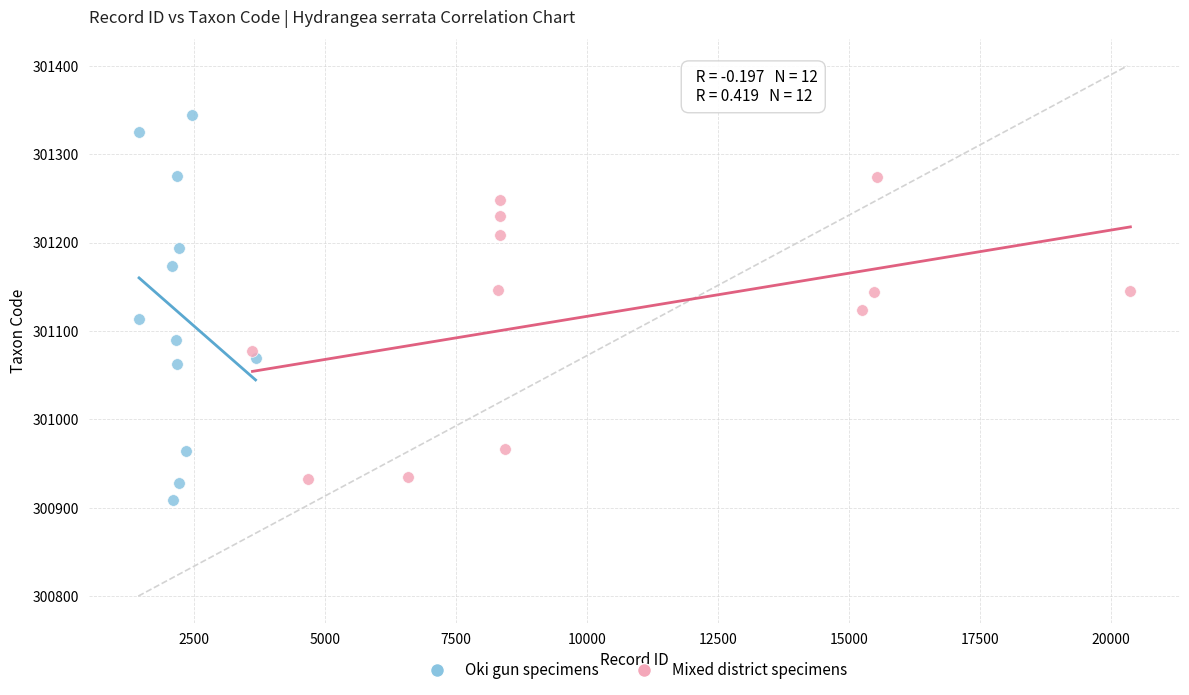

What are all the series names shown in the legend?

Oki gun specimens, Mixed district specimens